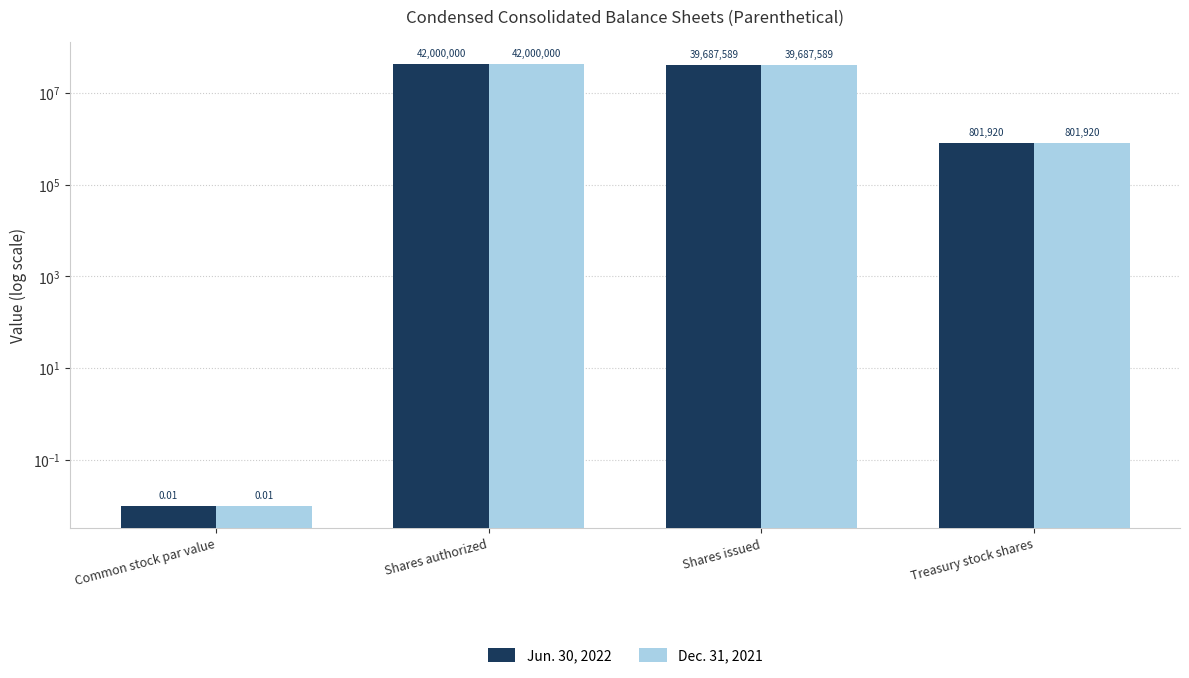

At which label does Dec. 31, 2021 first exceed 39687589?

Shares authorized